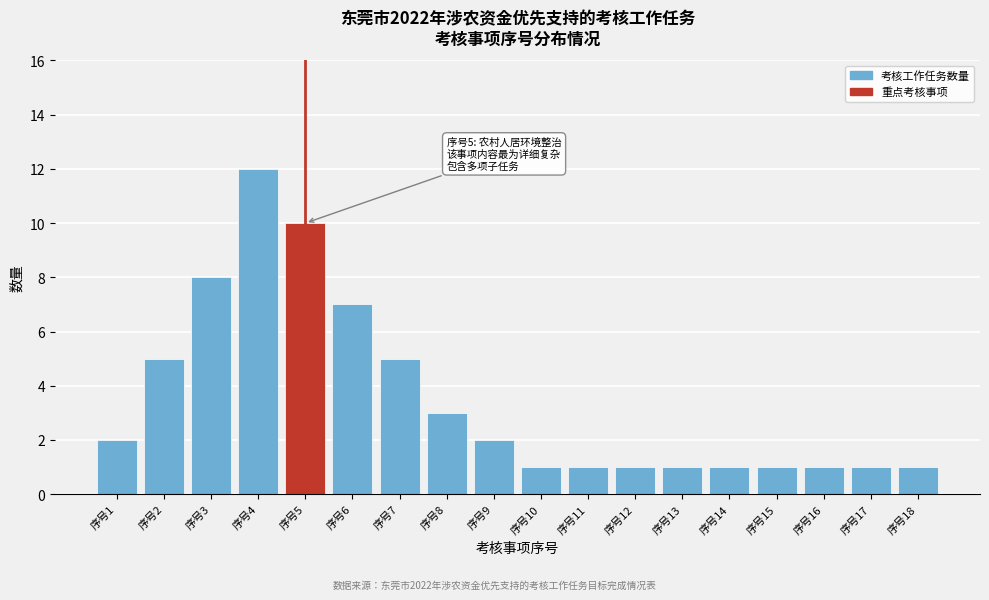

Reading left to right, extract all data points from this chart.

2	5	8	12	10	7	5	3	2	1	1	1	1	1	1	1	1	1